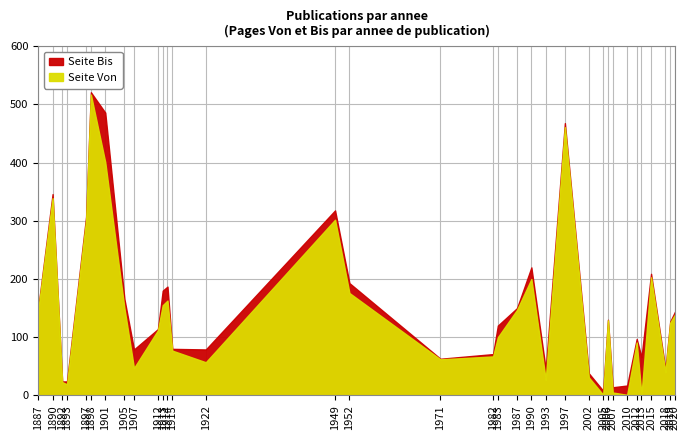

Which series has the widest spread of values?

Seite Von (cumul)